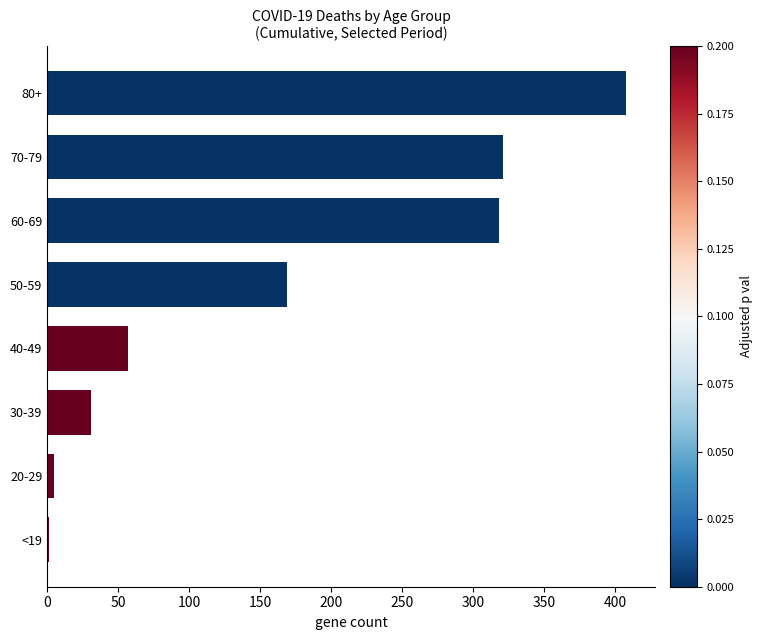

Reading top to bottom, extract all data points from this chart.

80+=408	70-79=321	60-69=318	50-59=169	40-49=57	30-39=31	20-29=5	<19=1